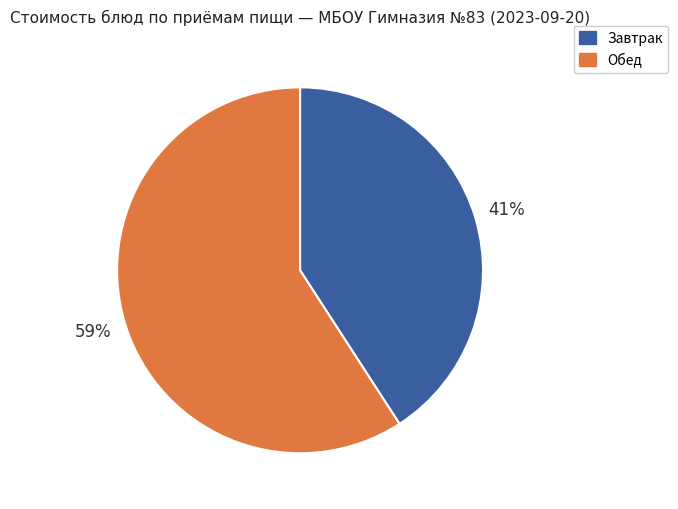

How many segments does this pie chart have?

2